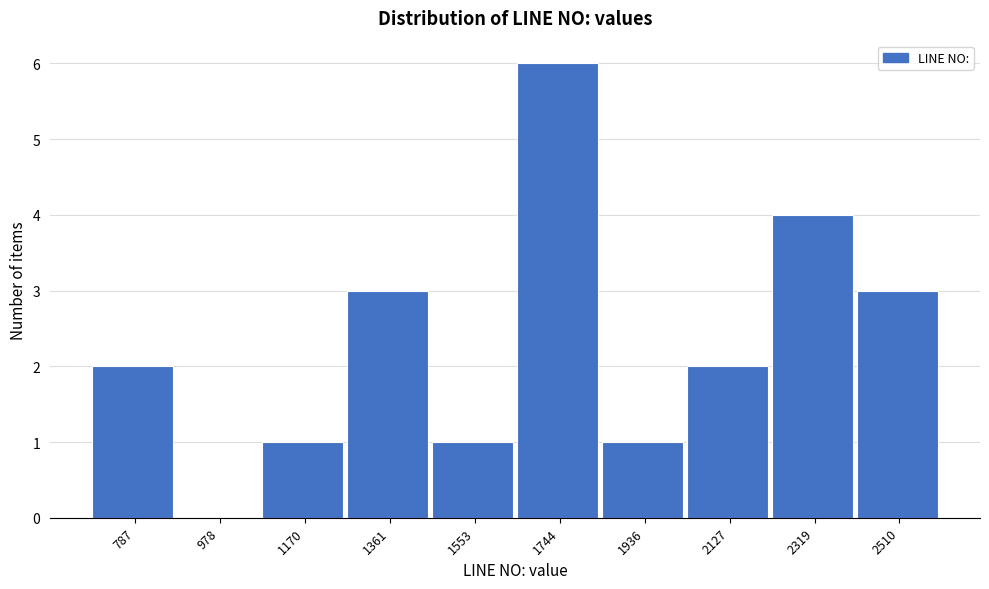

Reading left to right, extract all data points from this chart.

787=2	978=0	1170=1	1361=3	1553=1	1744=6	1936=1	2127=2	2319=4	2510=3